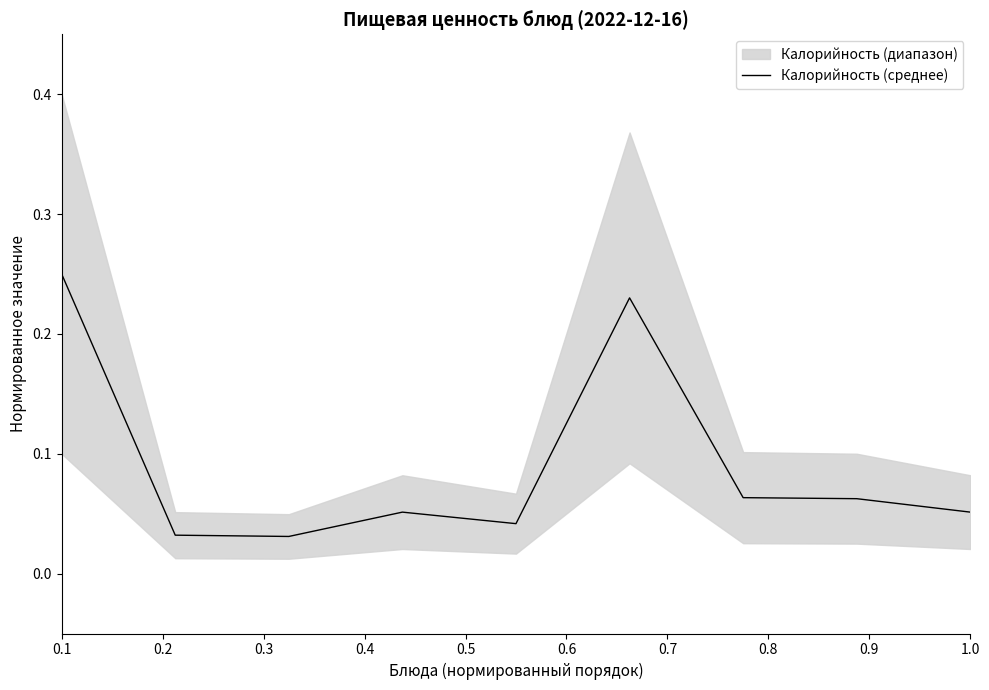

Which label corresponds to the largest value in the chart?

0.1